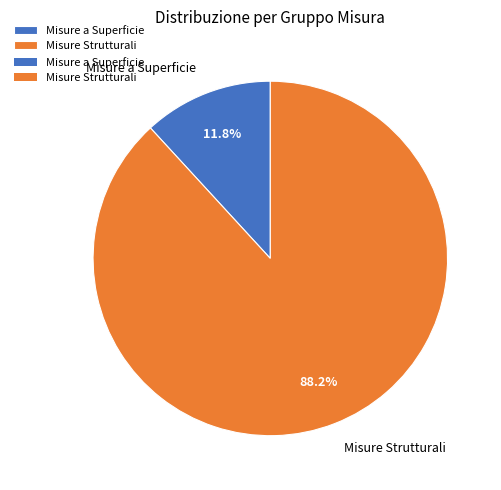

Does Misure a Superficie account for over 50% of the chart?

No